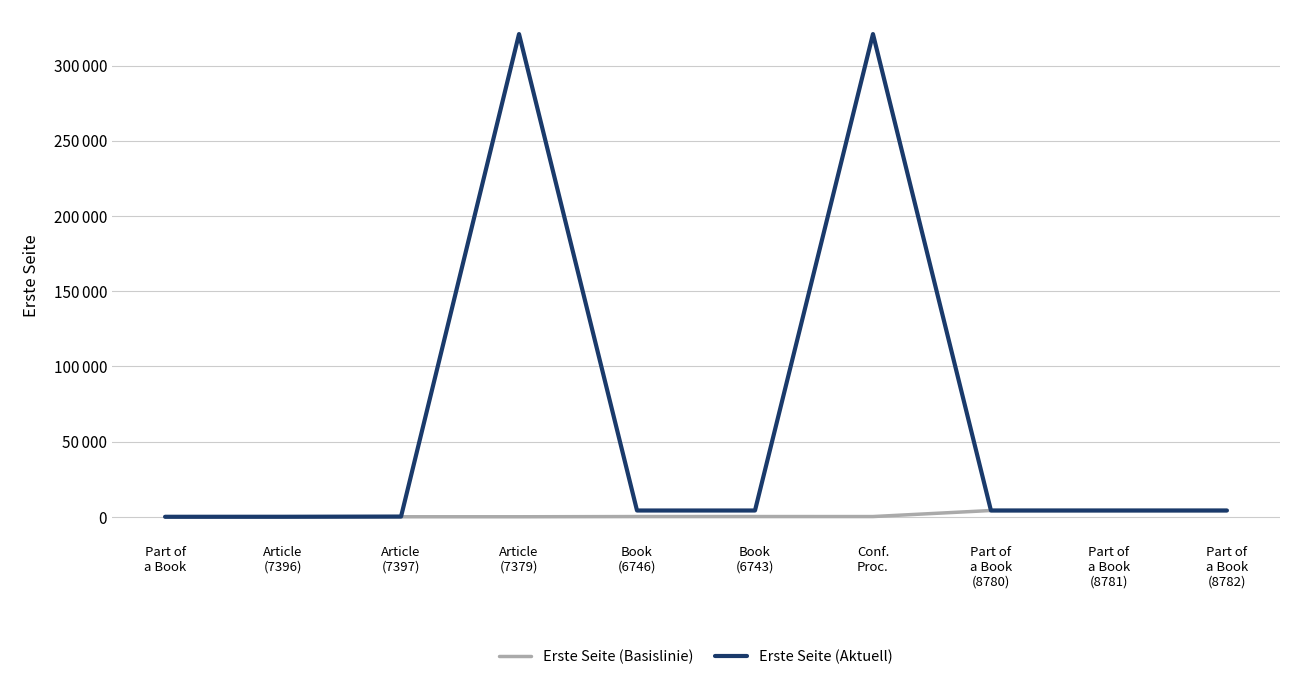

What is the spread (max minus min) of values at Book
(6746)?

4017